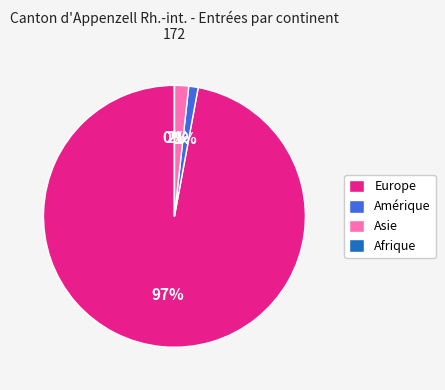

What is the smallest slice in the pie chart?

Afrique